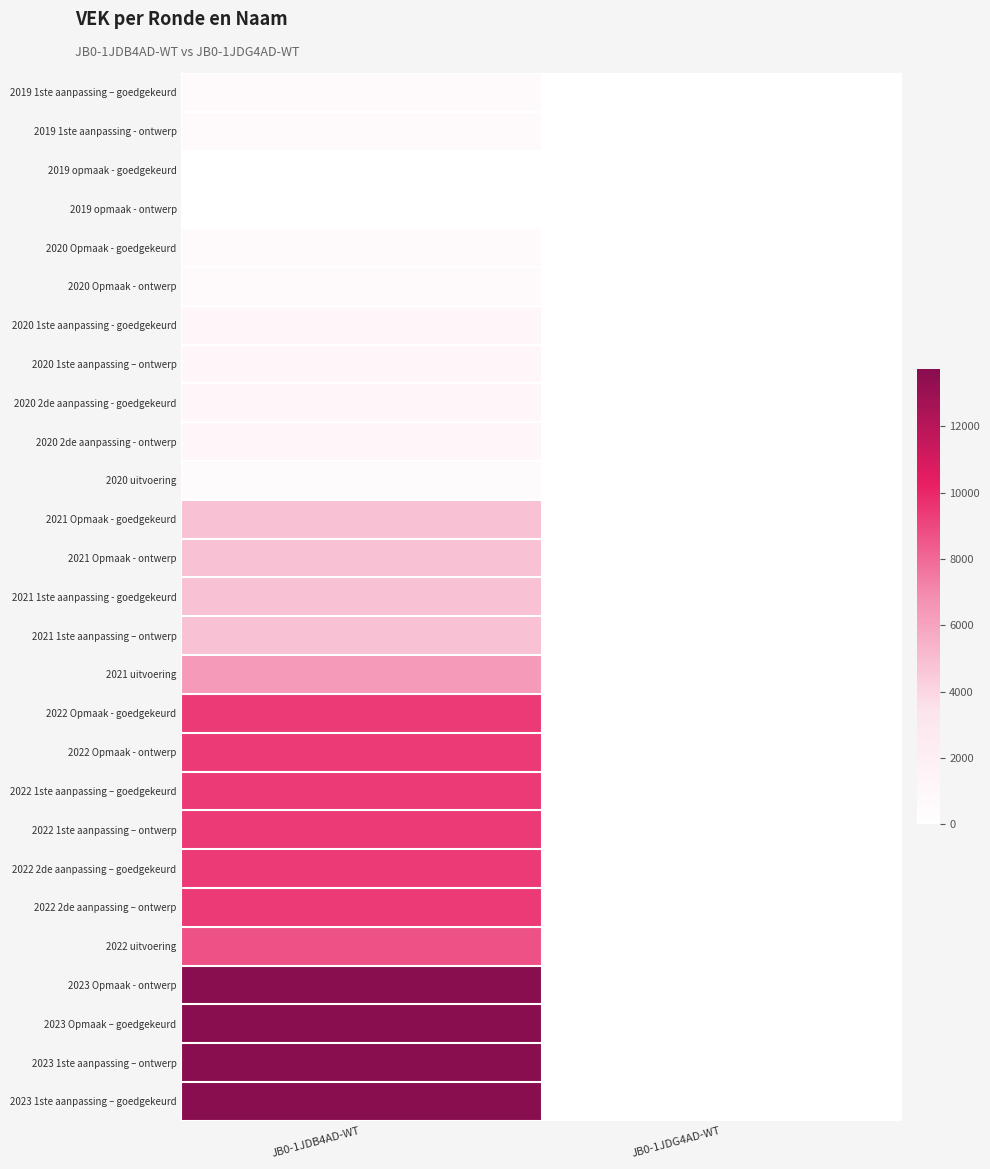

Reading left to right, what are all the values shown in this chart?

2019 1ste aanpassing – goedgekeurd: JB0-1JDB4AD-WT=655	JB0-1JDG4AD-WT=0
2019 1ste aanpassing - ontwerp: JB0-1JDB4AD-WT=655	JB0-1JDG4AD-WT=0
2019 opmaak - goedgekeurd: JB0-1JDB4AD-WT=0	JB0-1JDG4AD-WT=0
2019 opmaak - ontwerp: JB0-1JDB4AD-WT=0	JB0-1JDG4AD-WT=0
2020 Opmaak - goedgekeurd: JB0-1JDB4AD-WT=655	JB0-1JDG4AD-WT=0
2020 Opmaak - ontwerp: JB0-1JDB4AD-WT=655	JB0-1JDG4AD-WT=0
2020 1ste aanpassing - goedgekeurd: JB0-1JDB4AD-WT=1063	JB0-1JDG4AD-WT=0
2020 1ste aanpassing – ontwerp: JB0-1JDB4AD-WT=1063	JB0-1JDG4AD-WT=0
2020 2de aanpassing - goedgekeurd: JB0-1JDB4AD-WT=1063	JB0-1JDG4AD-WT=0
2020 2de aanpassing - ontwerp: JB0-1JDB4AD-WT=1063	JB0-1JDG4AD-WT=0
2020 uitvoering: JB0-1JDB4AD-WT=459	JB0-1JDG4AD-WT=0
2021 Opmaak - goedgekeurd: JB0-1JDB4AD-WT=4787	JB0-1JDG4AD-WT=0
2021 Opmaak - ontwerp: JB0-1JDB4AD-WT=4787	JB0-1JDG4AD-WT=0
2021 1ste aanpassing - goedgekeurd: JB0-1JDB4AD-WT=4787	JB0-1JDG4AD-WT=0
2021 1ste aanpassing – ontwerp: JB0-1JDB4AD-WT=4787	JB0-1JDG4AD-WT=0
2021 uitvoering: JB0-1JDB4AD-WT=6383	JB0-1JDG4AD-WT=0
2022 Opmaak - goedgekeurd: JB0-1JDB4AD-WT=9410	JB0-1JDG4AD-WT=0
2022 Opmaak - ontwerp: JB0-1JDB4AD-WT=9410	JB0-1JDG4AD-WT=0
2022 1ste aanpassing – goedgekeurd: JB0-1JDB4AD-WT=9410	JB0-1JDG4AD-WT=0
2022 1ste aanpassing – ontwerp: JB0-1JDB4AD-WT=9410	JB0-1JDG4AD-WT=0
2022 2de aanpassing – goedgekeurd: JB0-1JDB4AD-WT=9410	JB0-1JDG4AD-WT=0
2022 2de aanpassing – ontwerp: JB0-1JDB4AD-WT=9410	JB0-1JDG4AD-WT=0
2022 uitvoering: JB0-1JDB4AD-WT=8695	JB0-1JDG4AD-WT=0
2023 Opmaak - ontwerp: JB0-1JDB4AD-WT=13713	JB0-1JDG4AD-WT=0
2023 Opmaak – goedgekeurd: JB0-1JDB4AD-WT=13713	JB0-1JDG4AD-WT=0
2023 1ste aanpassing – ontwerp: JB0-1JDB4AD-WT=13713	JB0-1JDG4AD-WT=0
2023 1ste aanpassing – goedgekeurd: JB0-1JDB4AD-WT=13713	JB0-1JDG4AD-WT=0